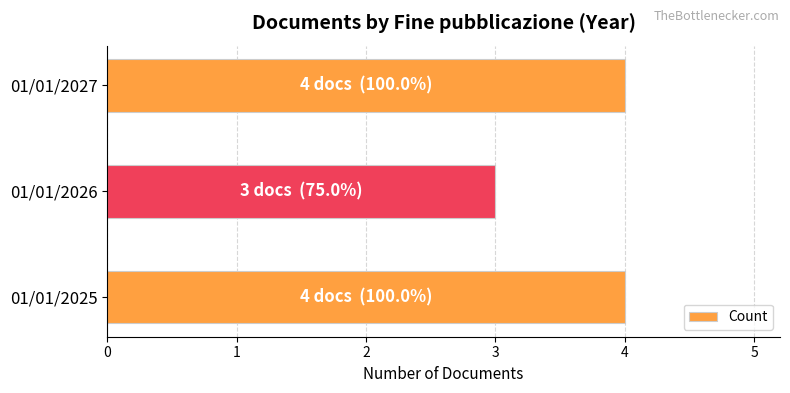

What is the maximum value shown in the chart?

4